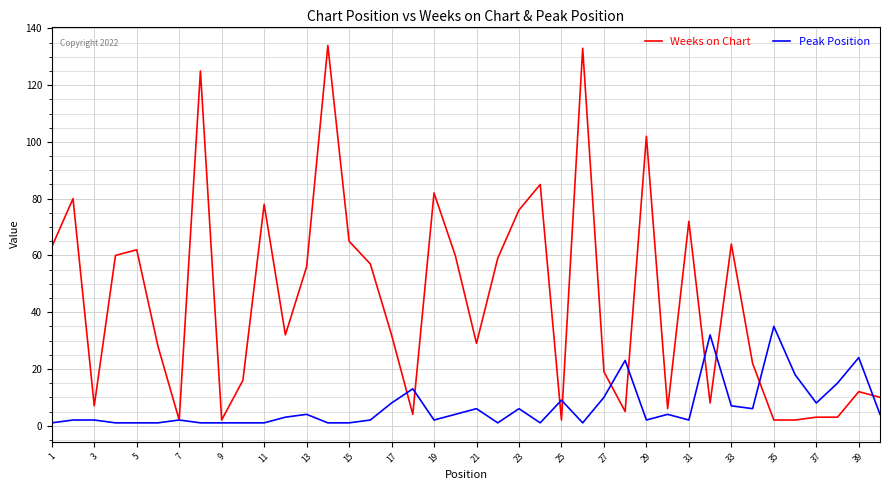

Rank the series by their maximum value, from highest to lowest.

Weeks on Chart, Peak Position